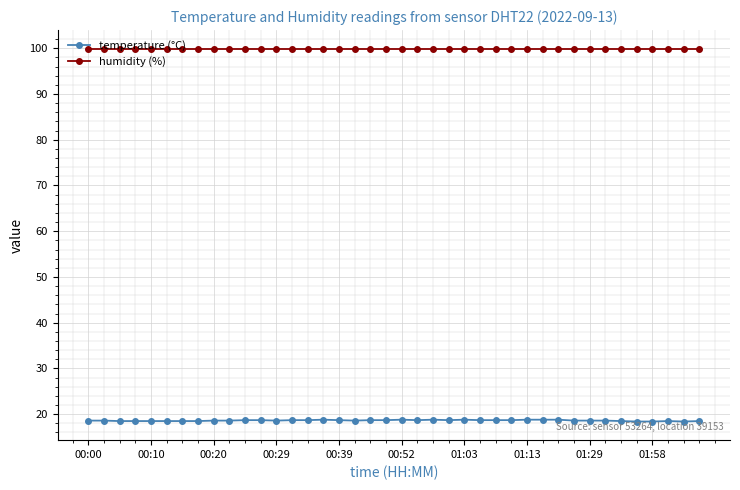

True or false: temperature (°C) and humidity (%) intersect in this chart.

False